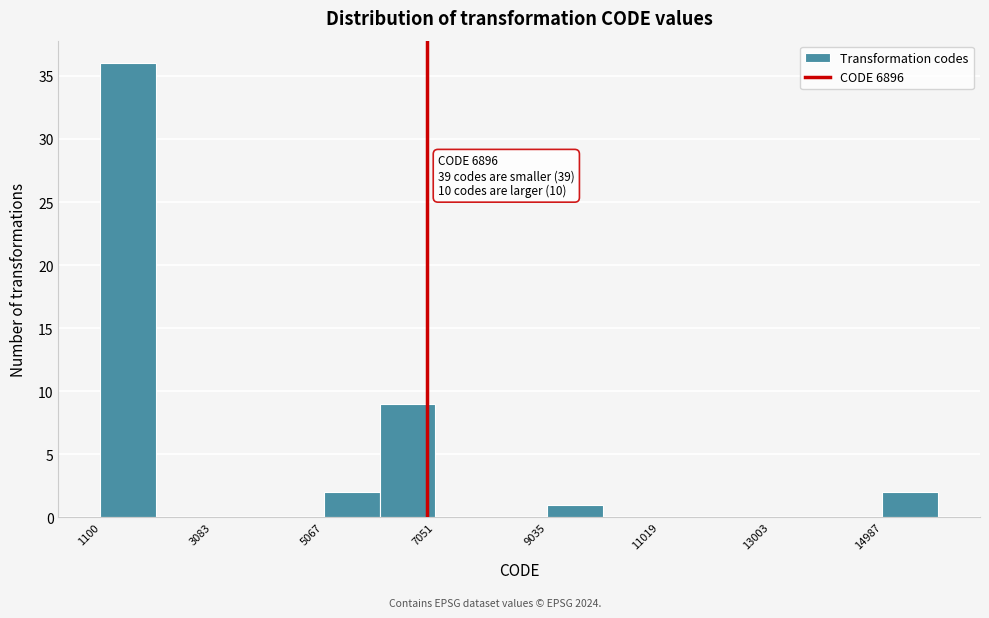

Which range on the x-axis has the tallest bar?

1200 to 2000